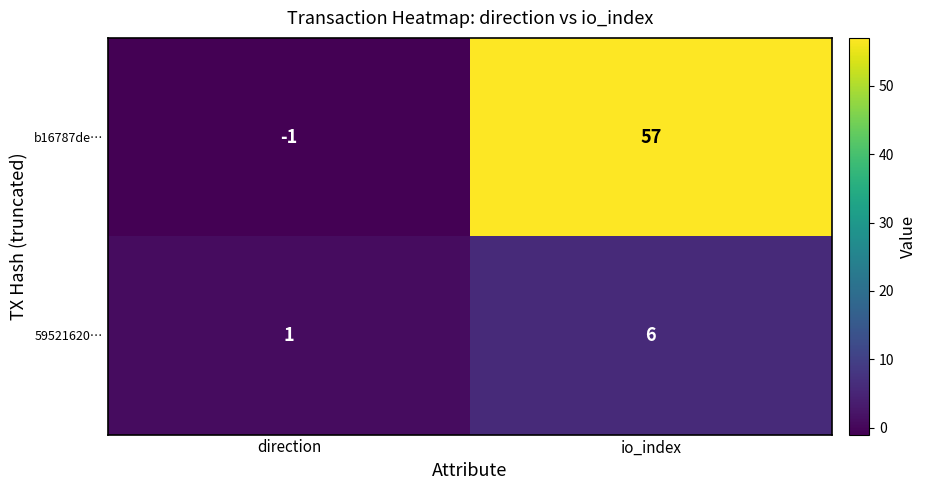

Rank the series by their average value, from highest to lowest.

b16787de…, 59521620…